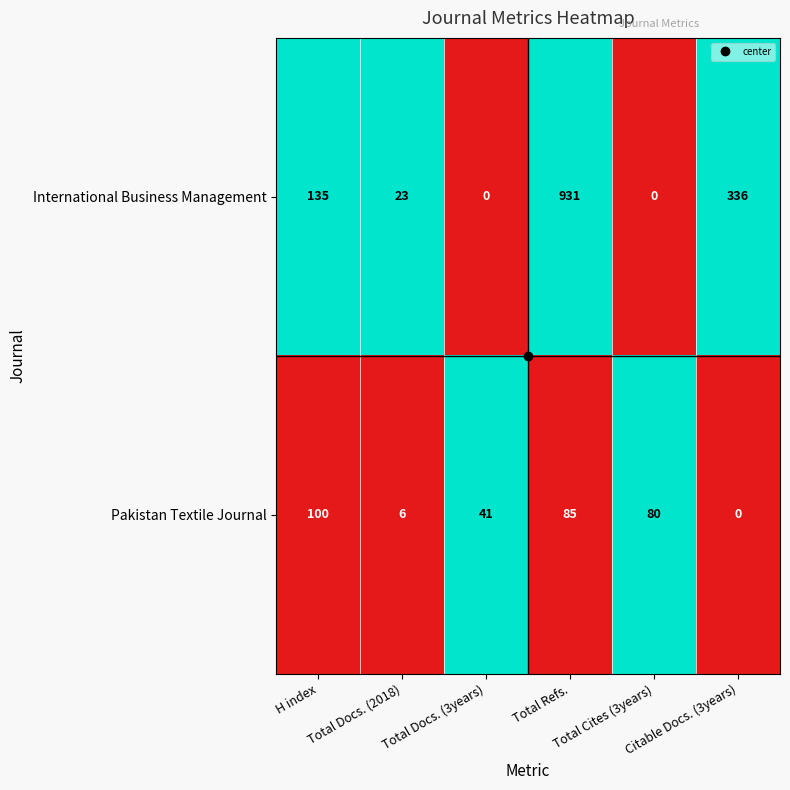

What is the greatest value displayed?

931